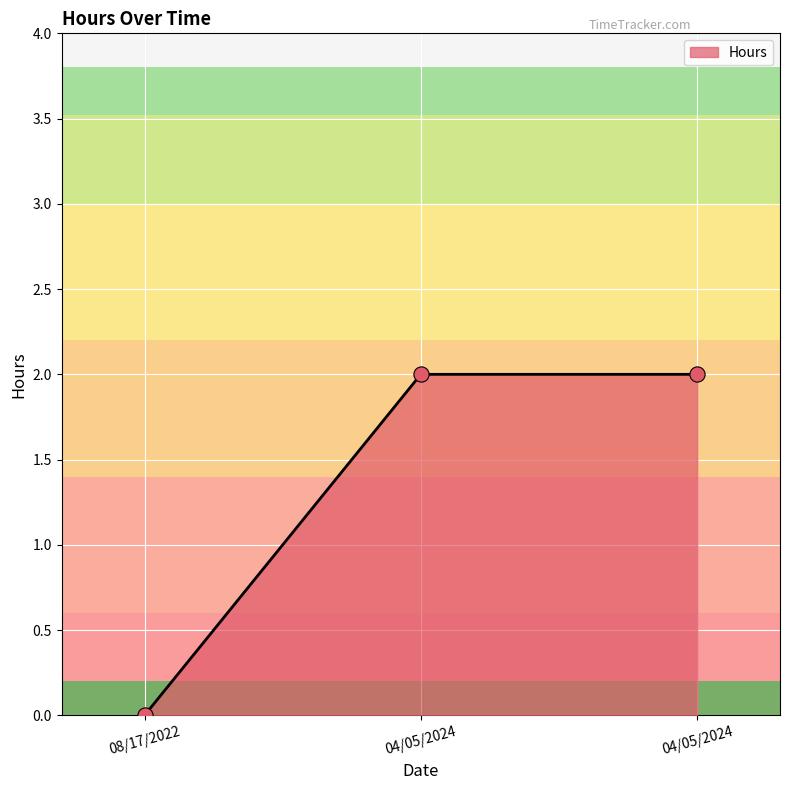

How many lines are shown in the chart?

1